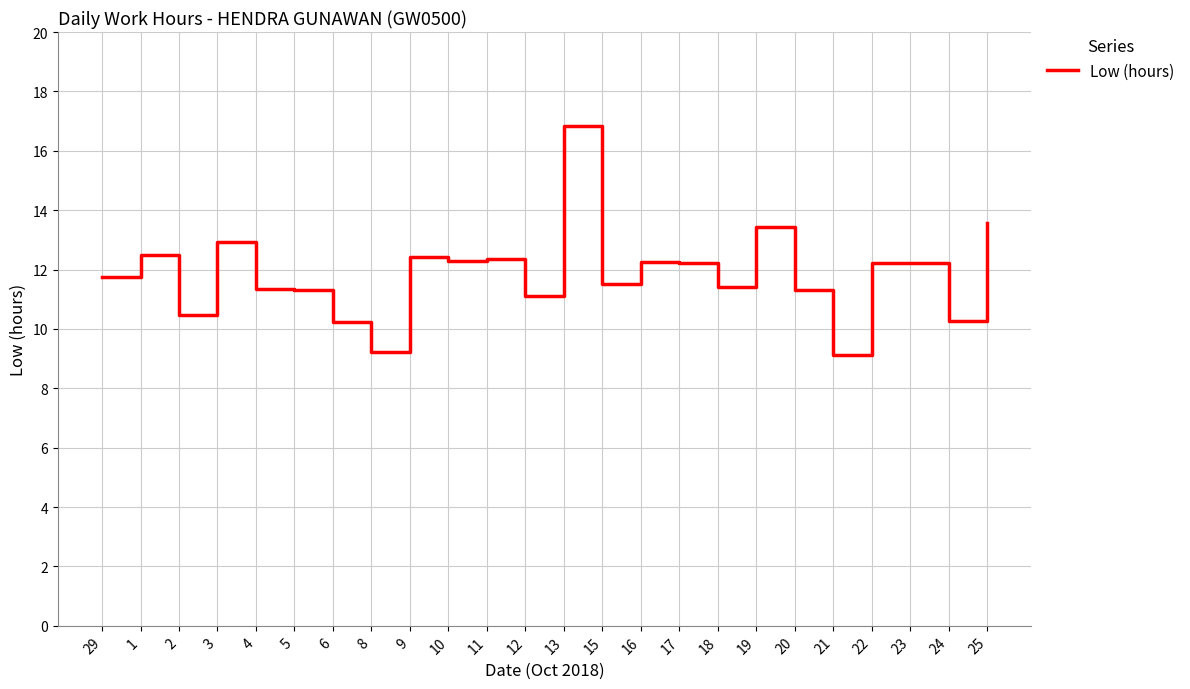

The chart shows a value of 14.9 at 12. True or false?

False